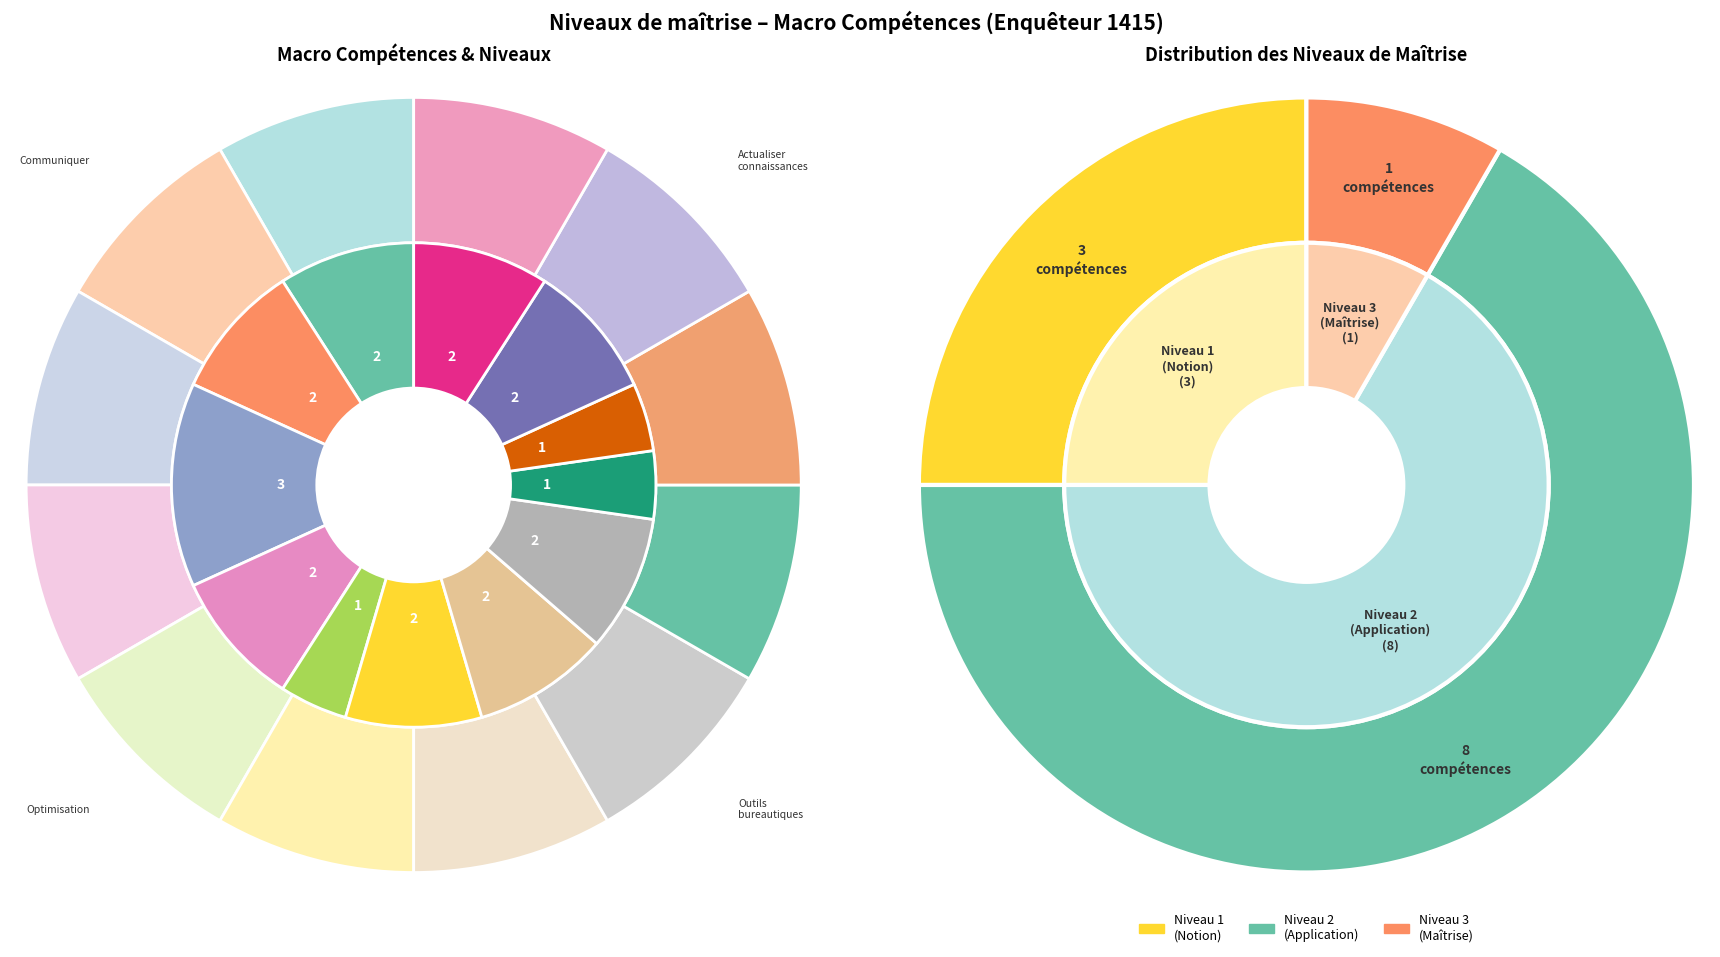

Does Communiquer efficacement account for over 50% of the chart?

No